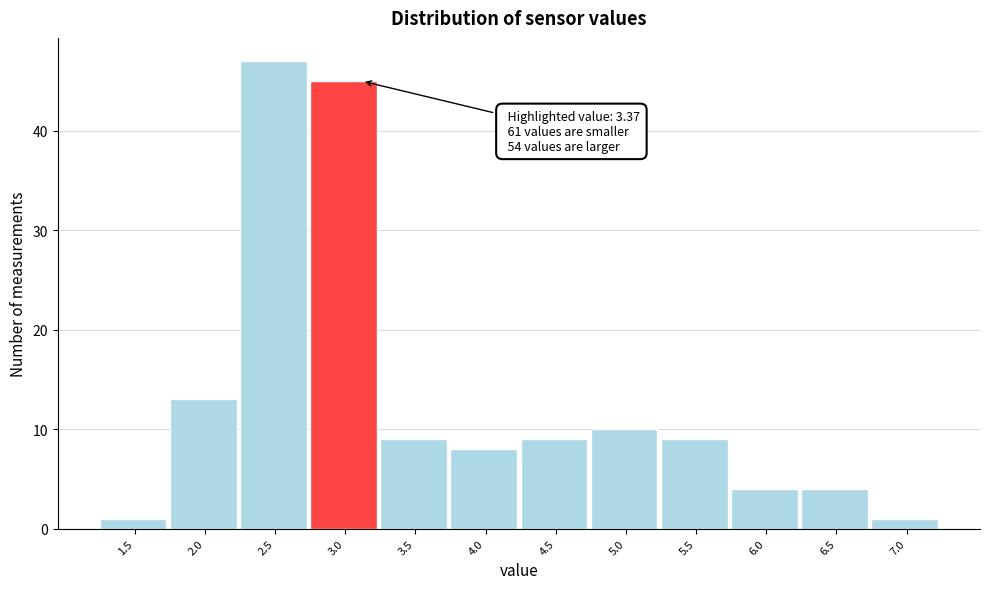

Reading left to right, what are all the values shown in this chart?

1.5=1	2.0=13	2.5=47	3.0=45	3.5=9	4.0=8	4.5=9	5.0=10	5.5=9	6.0=4	6.5=4	7.0=1